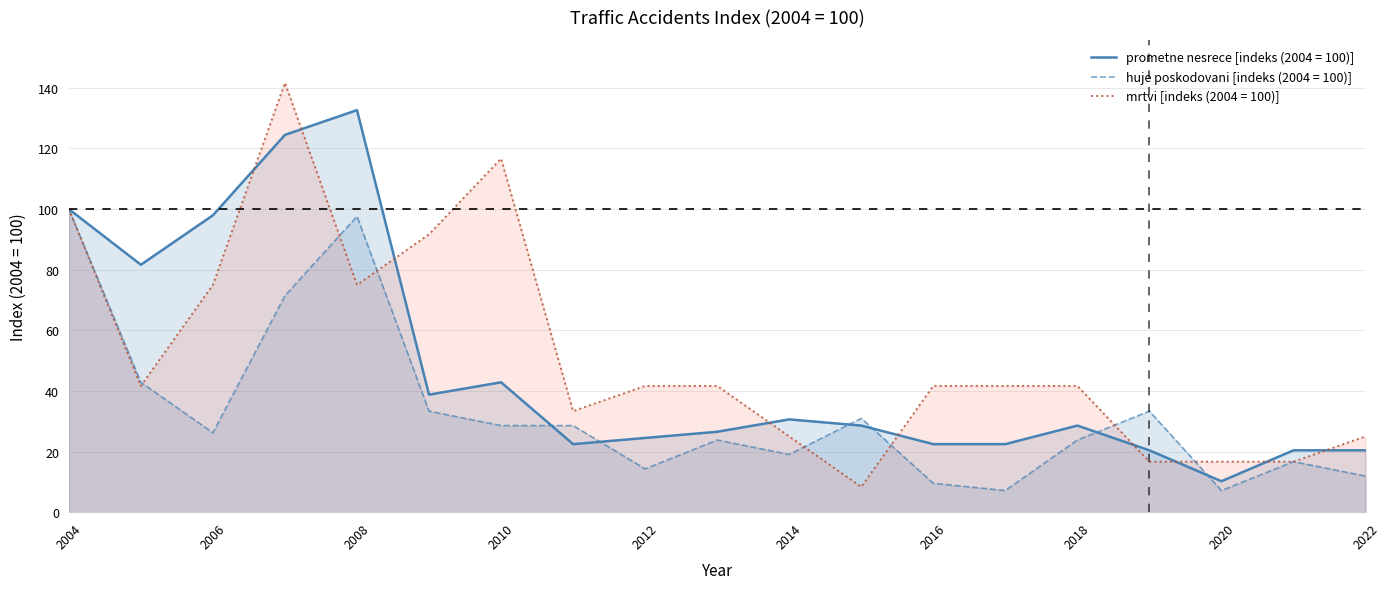

How many data points in mrtvi [indeks (2004 = 100)] are above 41?

12